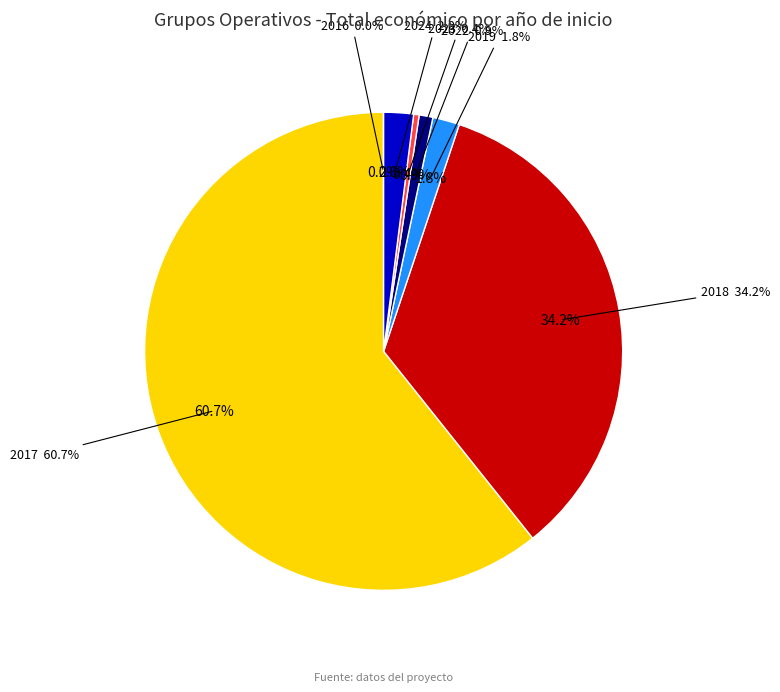

Which category has the smallest portion of the pie?

2016